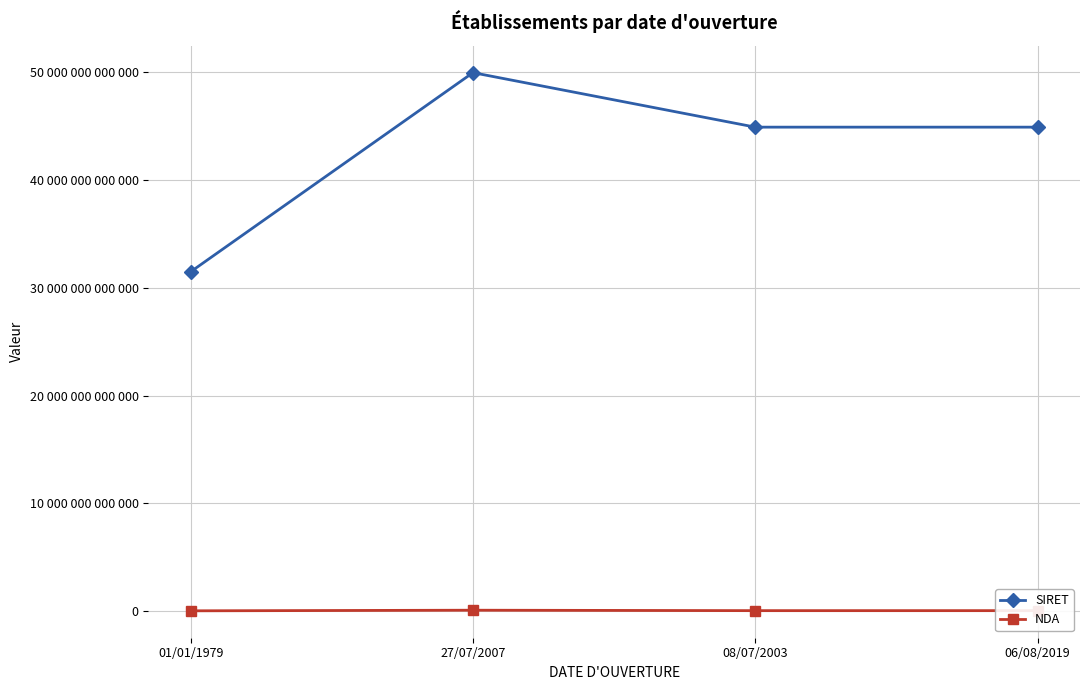

What are all the series names shown in the legend?

SIRET, NDA